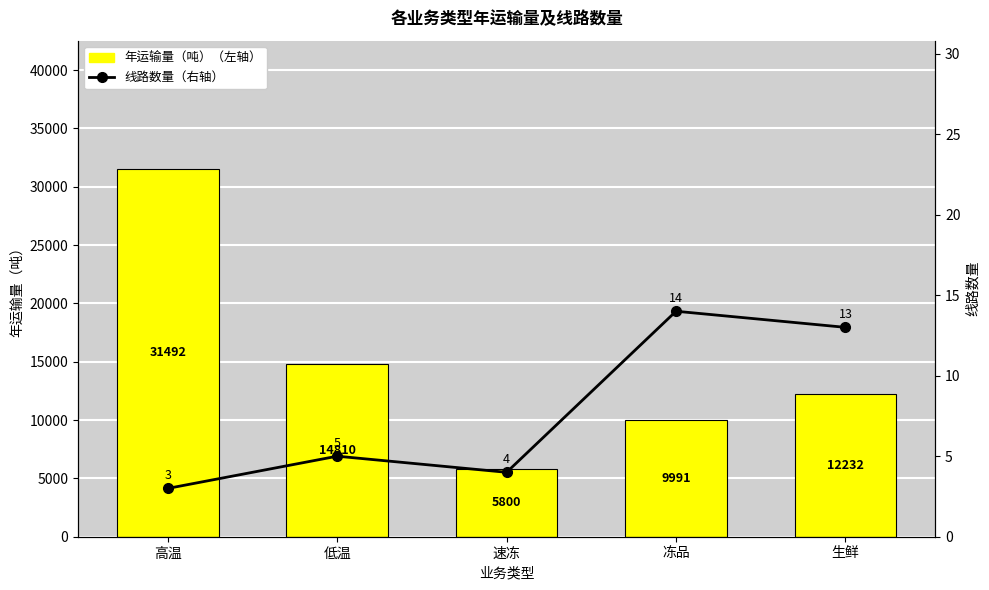

What position from the right is 速冻?

3